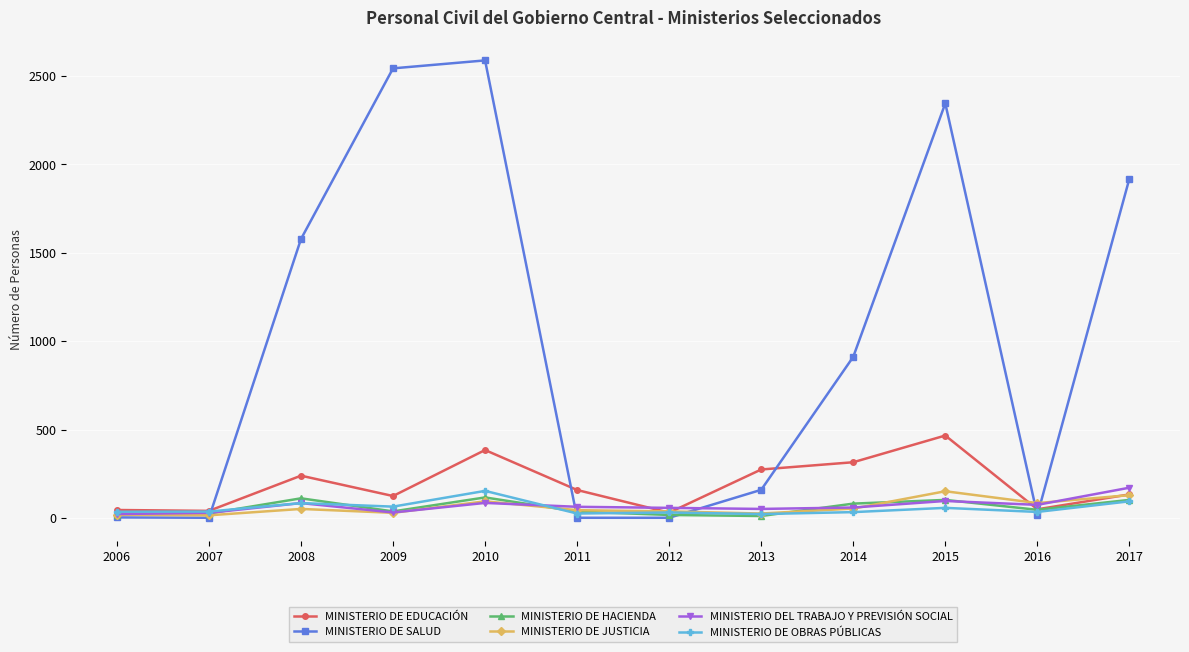

What are all the series names shown in the legend?

MINISTERIO DE EDUCACIÓN, MINISTERIO DE SALUD, MINISTERIO DE HACIENDA, MINISTERIO DE JUSTICIA, MINISTERIO DEL TRABAJO Y PREVISIÓN SOCIAL, MINISTERIO DE OBRAS PÚBLICAS